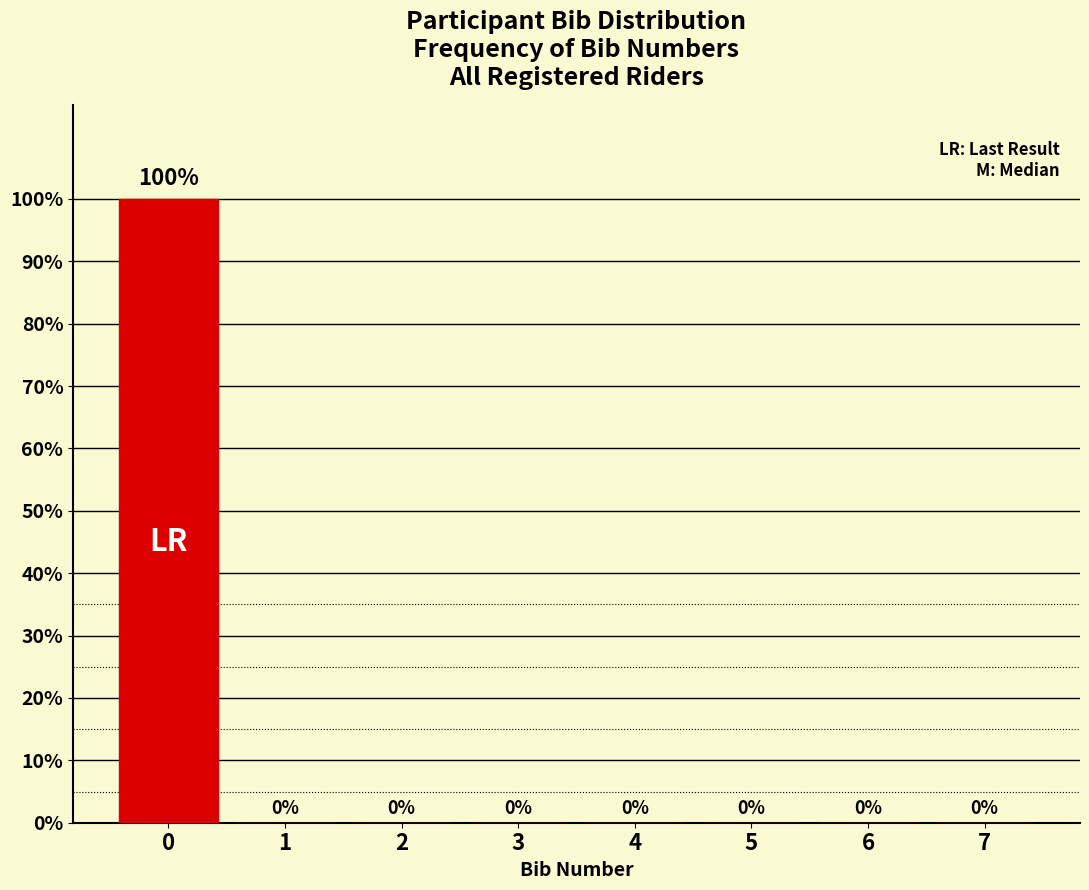

Reading left to right, what are all the values shown in this chart?

0=100	1=0	2=0	3=0	4=0	5=0	6=0	7=0